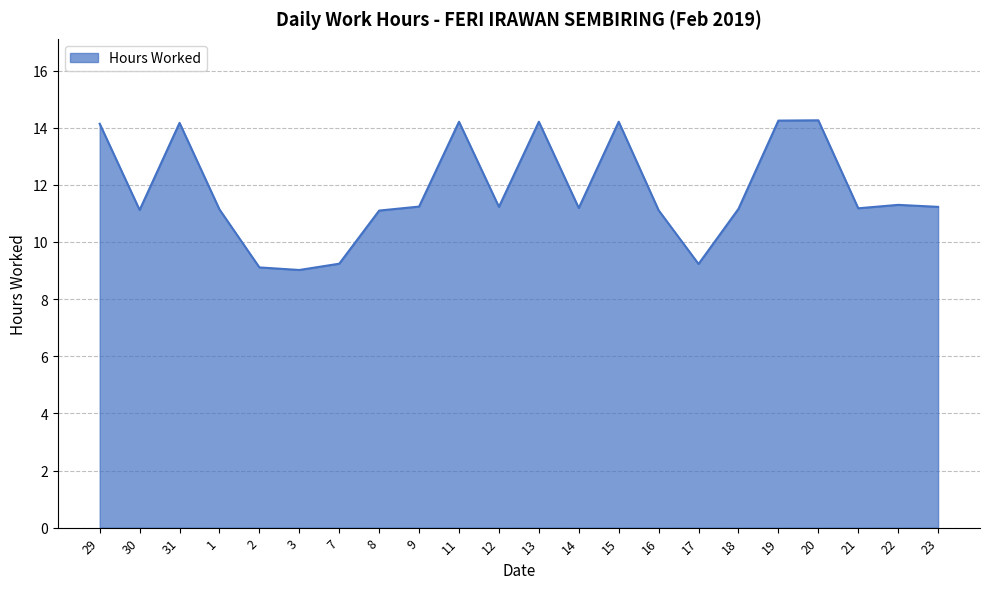

What is the minimum value shown in the chart?

9.0